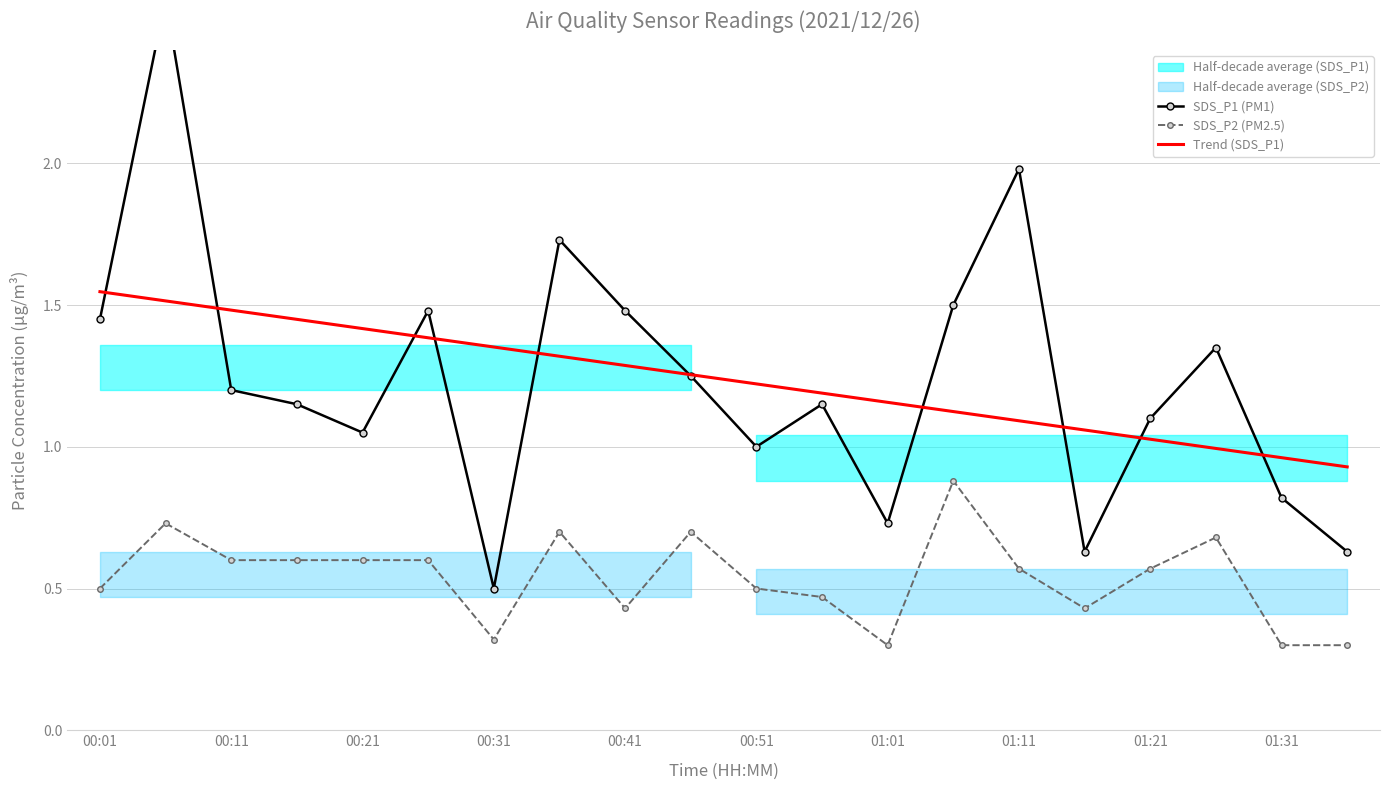

True or false: SDS_P2 (PM2.5) and SDS_P1 (PM1) cross at least once.

False